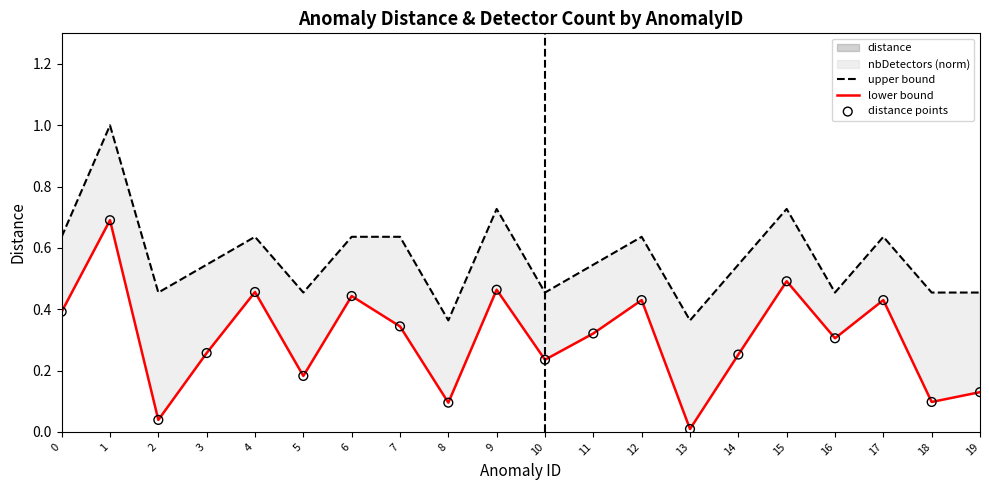

Which series has the largest total across all categories?

upper bound